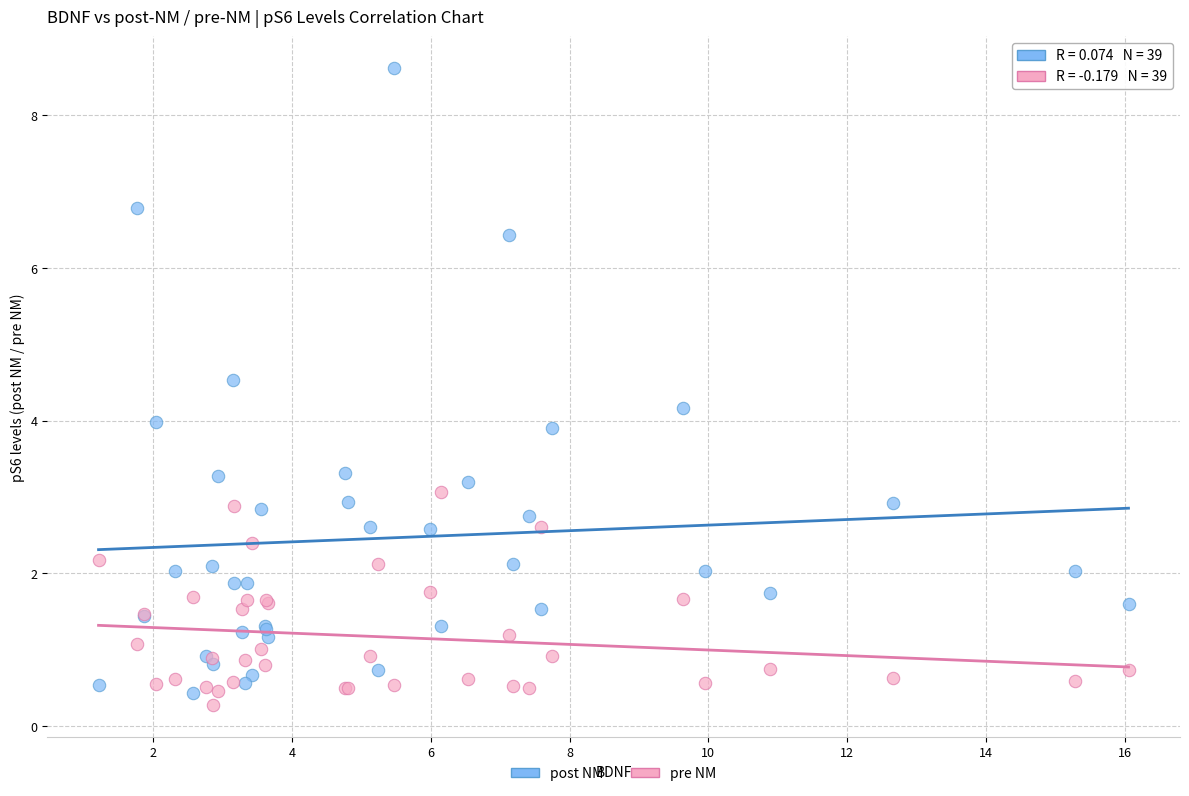

Which series reaches the maximum Y coordinate?

post NM